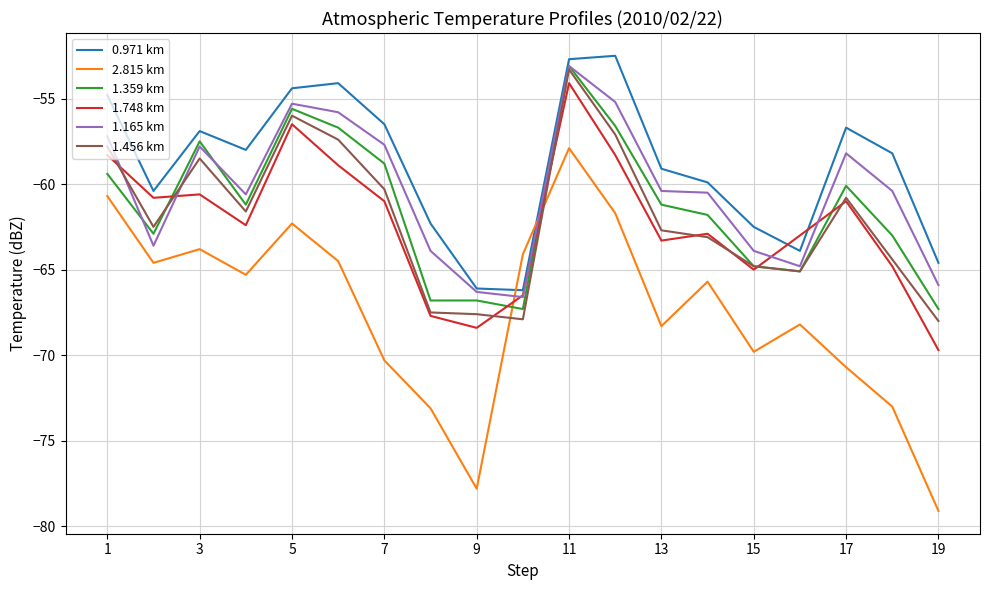

What is the maximum value shown in the chart?

-52.5